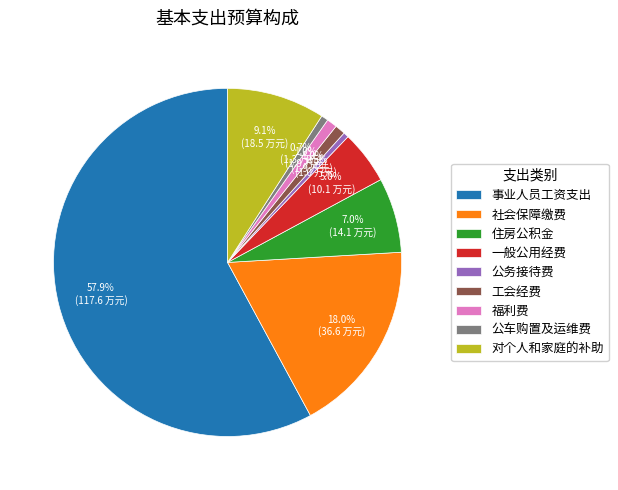

How many segments does this pie chart have?

9